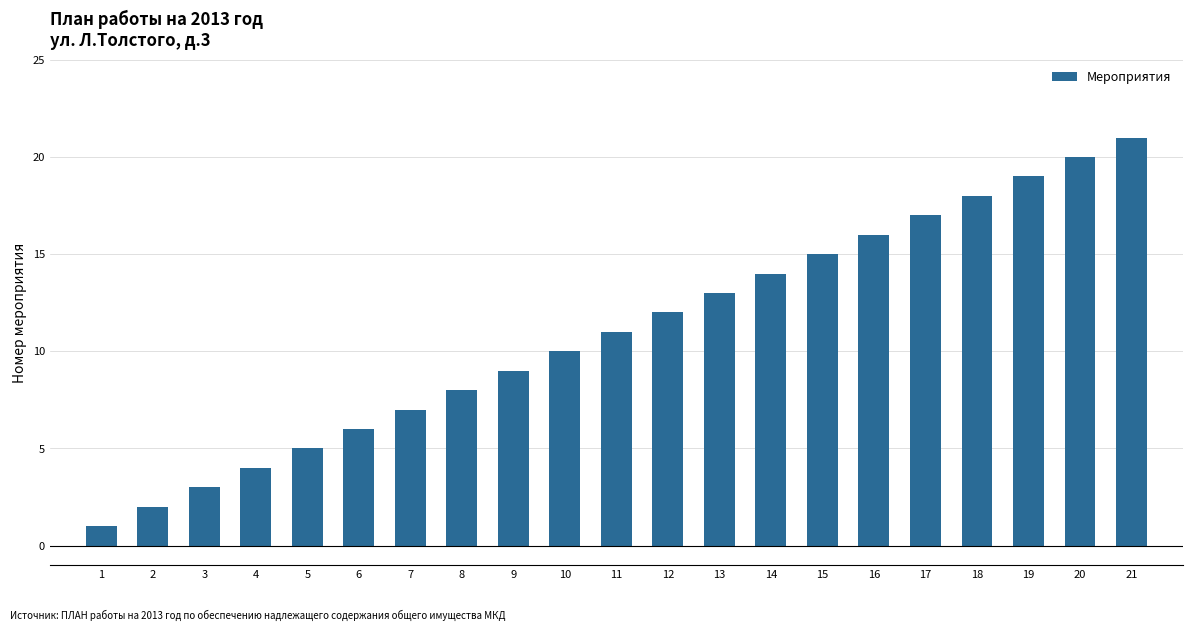

What is the average value?

11